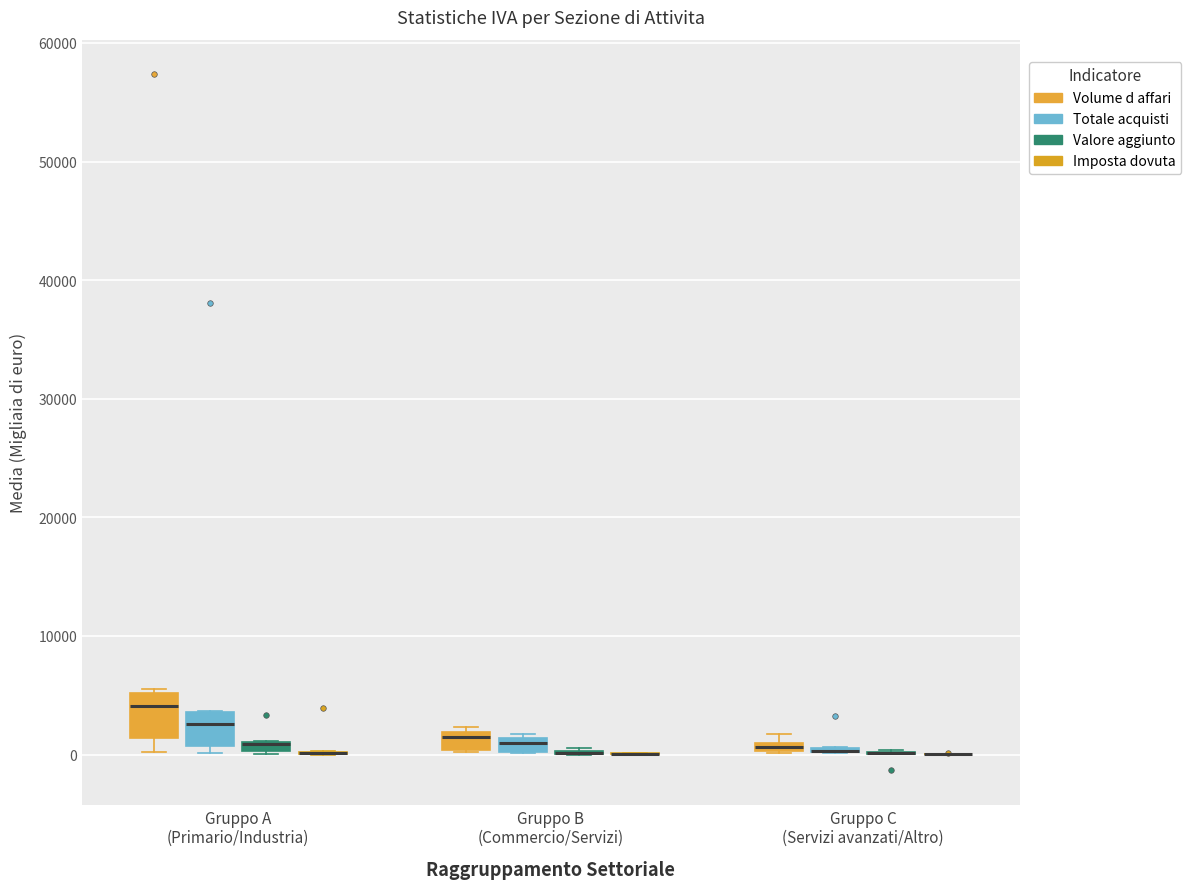

Where is the upper edge of the box for Gruppo B (Commercio/Servizi) (Volume d affari) on the y-axis? The values are not printed on the chart, so give them approximately, as read against the axis.

2000